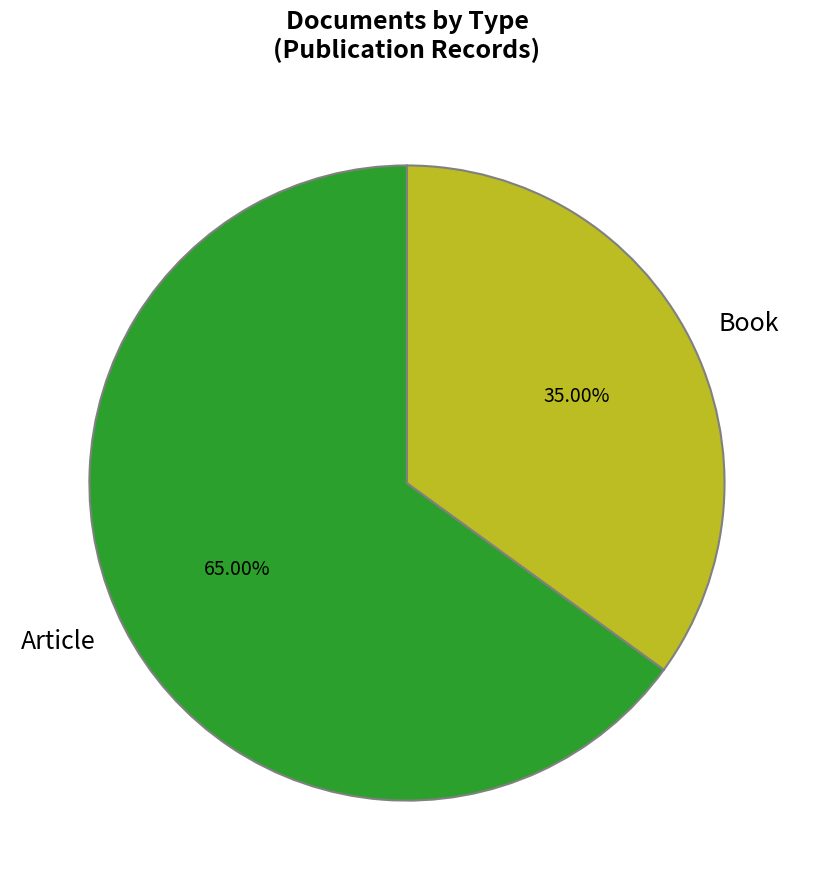

The Article slice represents 5% of the pie. True or false?

False